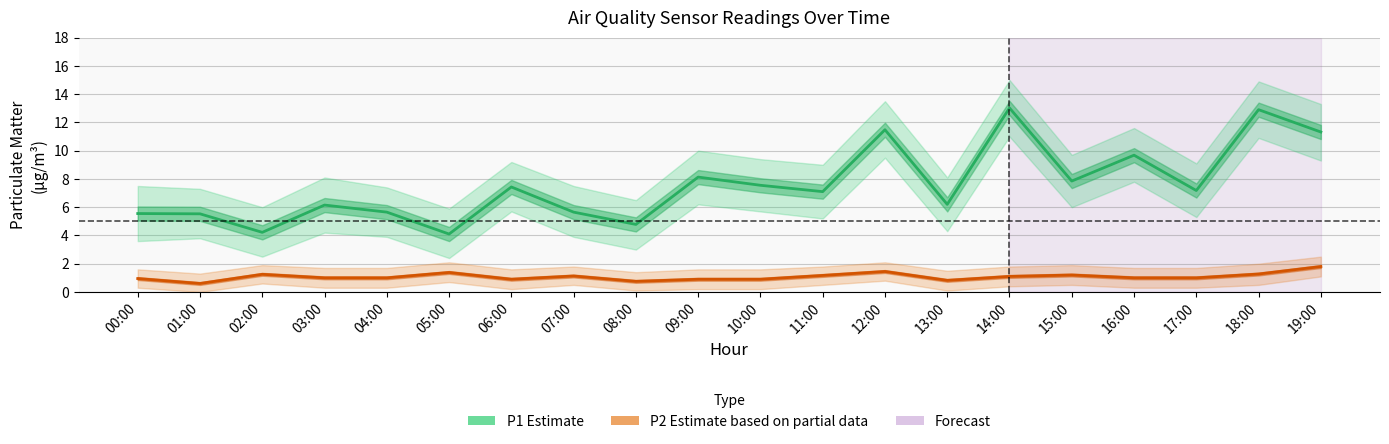

Which series has the widest spread of values?

P1 (PM10)